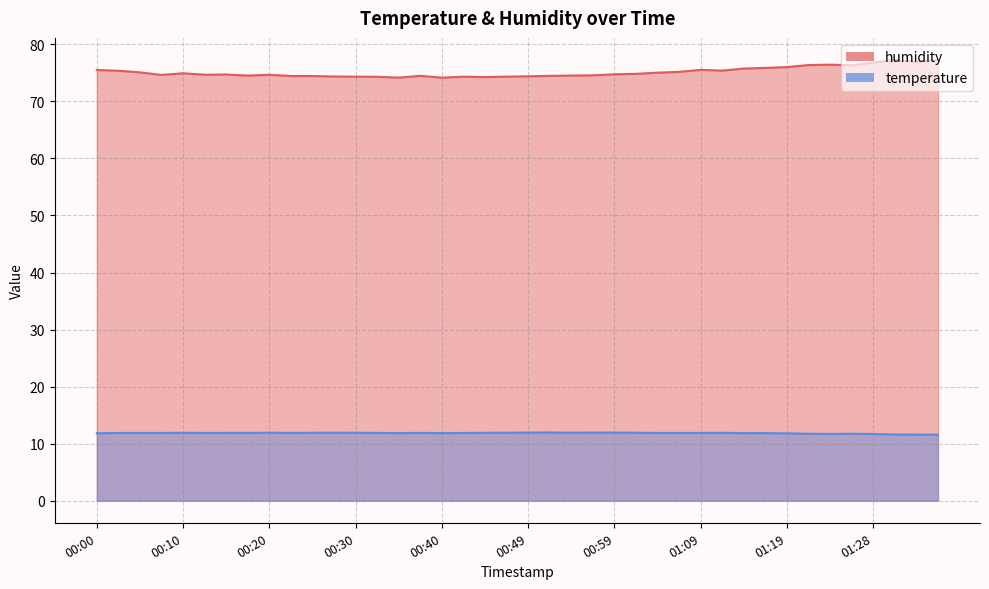

Rank the series at 01:06 from lowest to highest value.

temperature, humidity